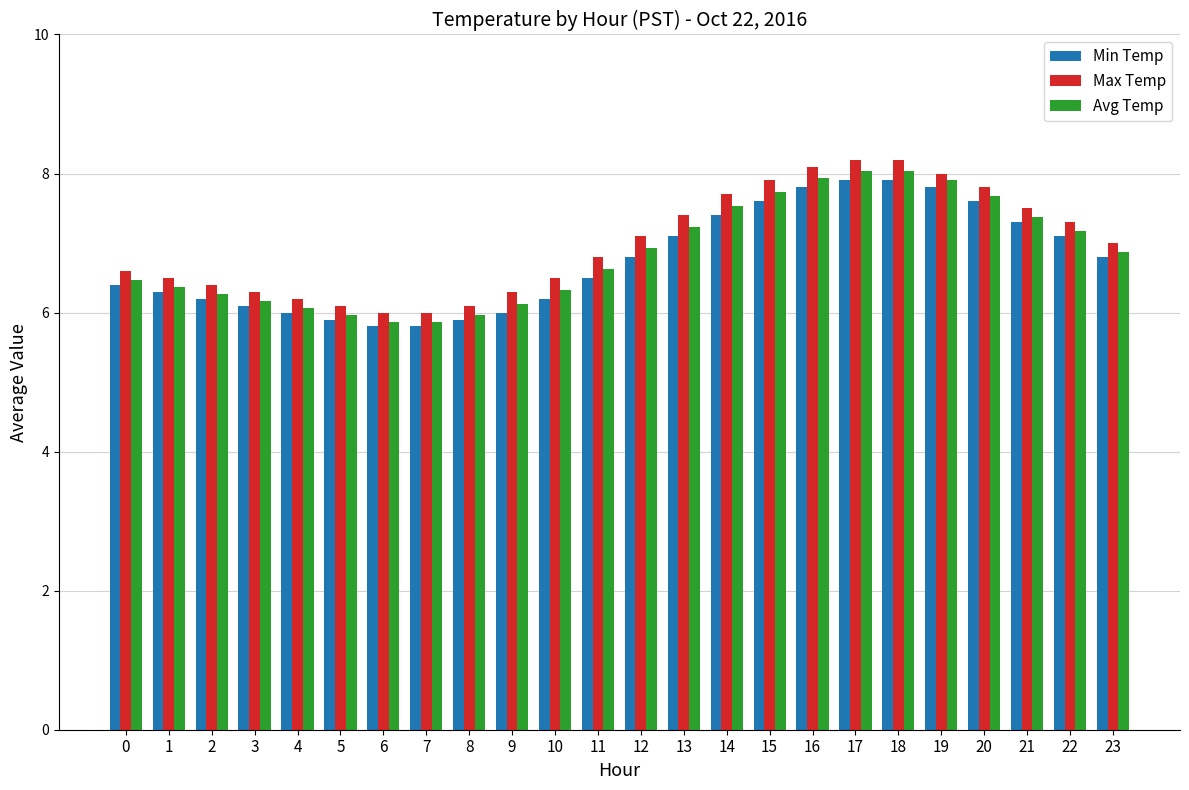

Rank the series by their maximum value, from lowest to highest.

Min Temp, Avg Temp, Max Temp